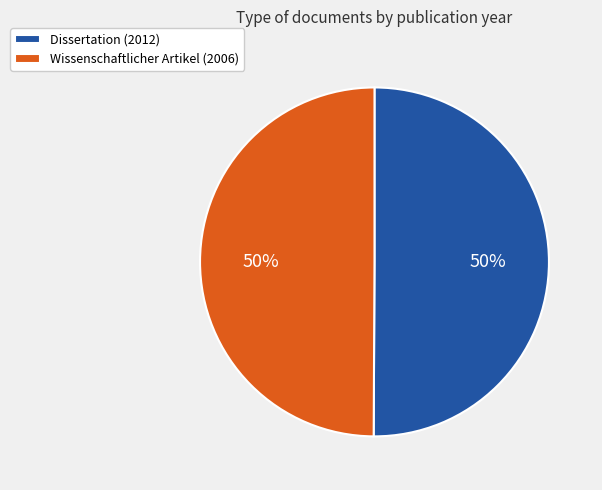

To the nearest percent, what is the combined percentage of Dissertation (2012) and Wissenschaftlicher Artikel (2006)?

100%